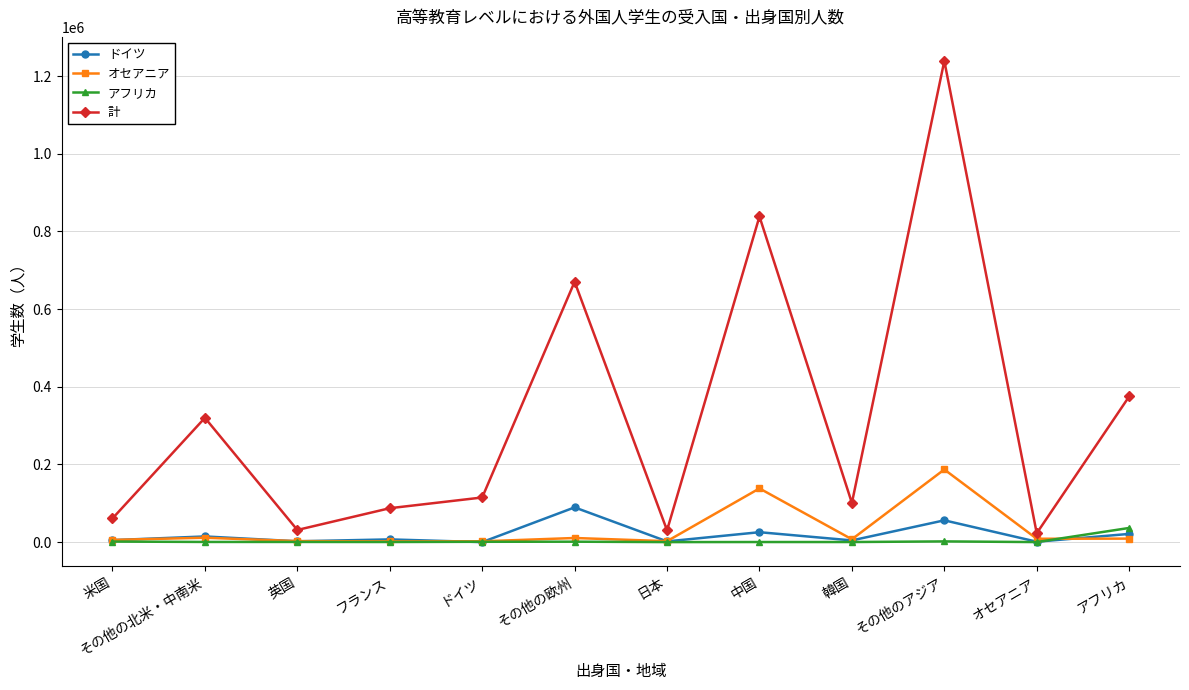

In ドイツ, how many points are higher than both neighbors (excluding endpoints)?

5